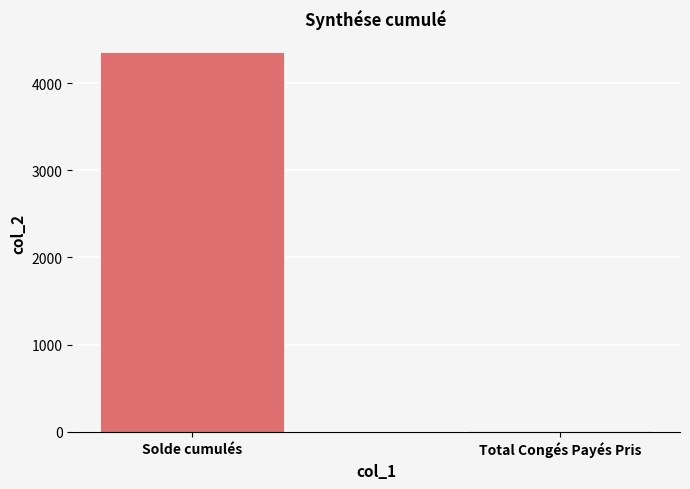

What is the change in value from Solde cumulés to Total Congés Payés Pris?

-4344.1